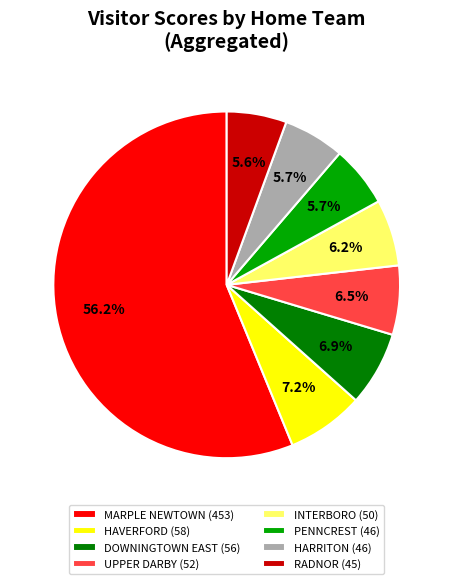

Does PENNCREST (46) account for over 50% of the chart?

No